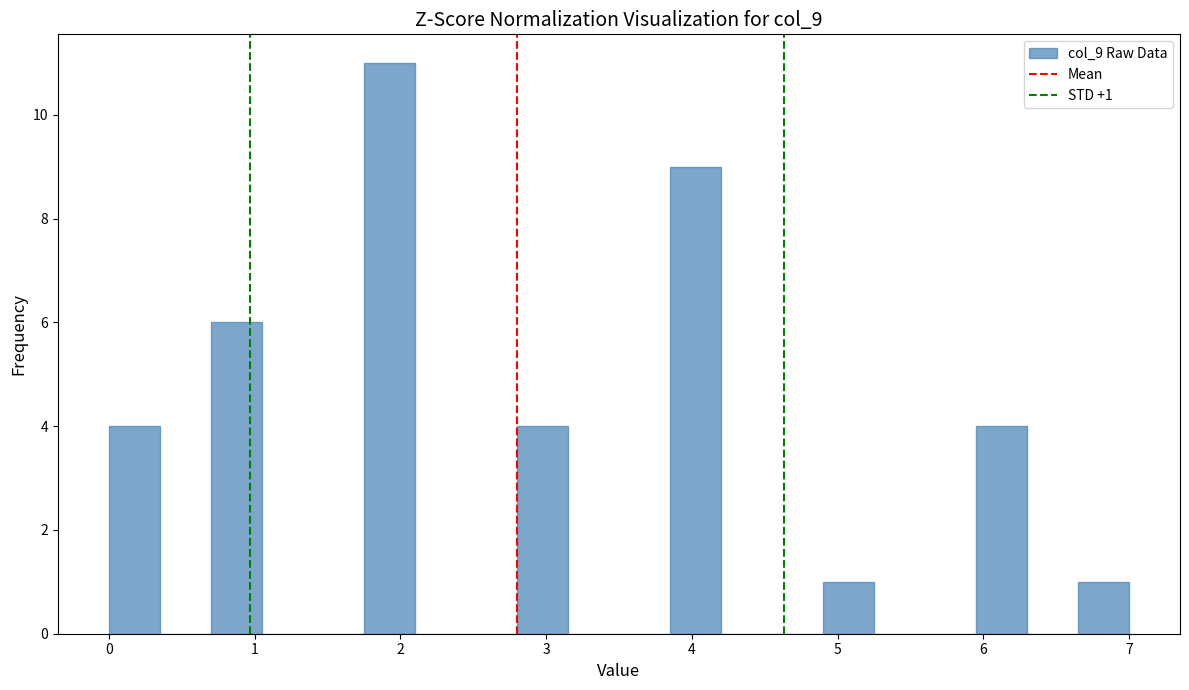

Around what value on the x-axis is the tallest bar? Give the approximate position of its centre, as read against the axis.

1.9